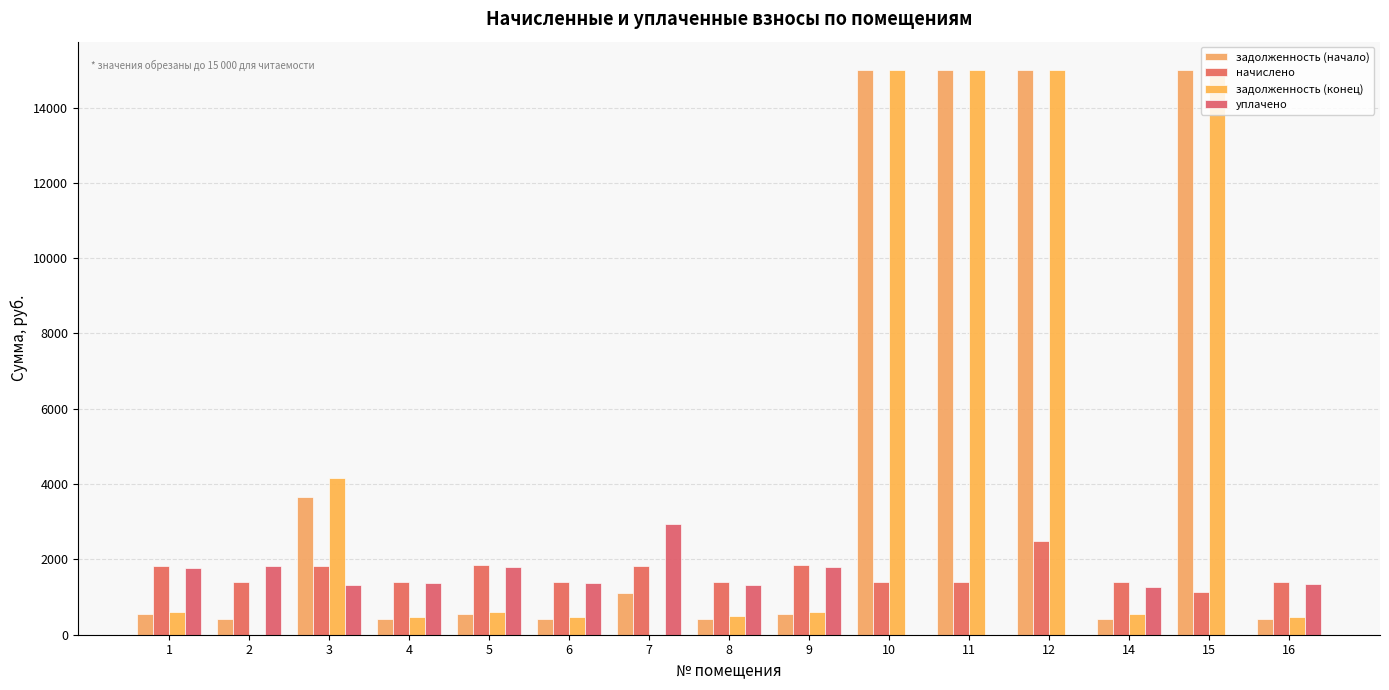

Are the bars grouped side by side (vs. stacked)?

Yes